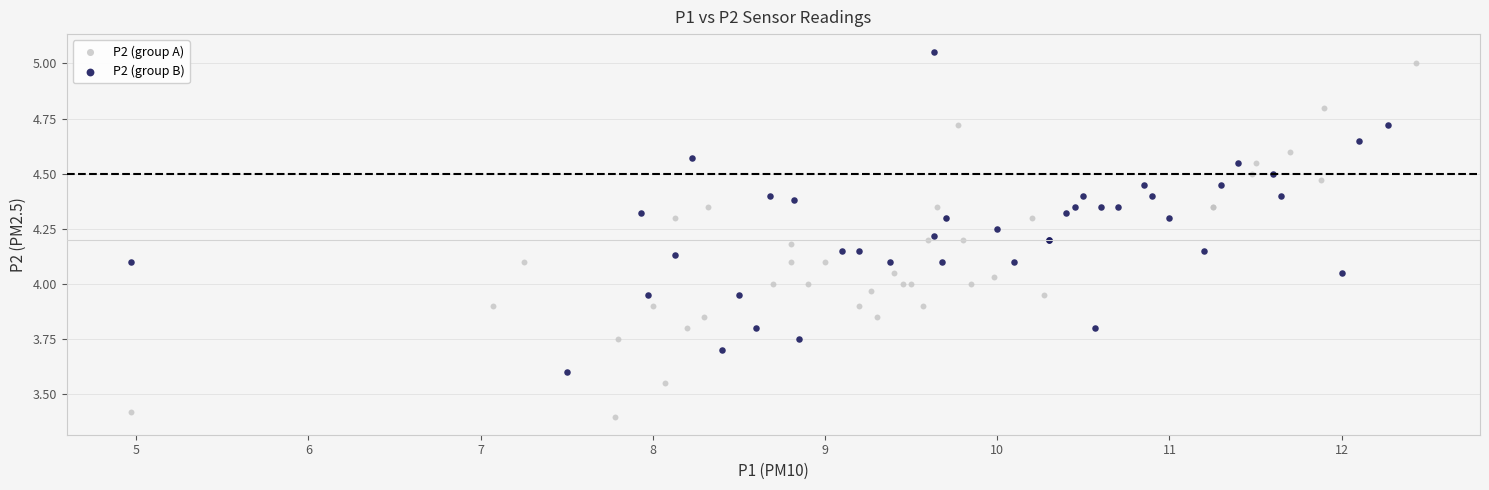

Which series contains the highest Y value?

P2 (group B)